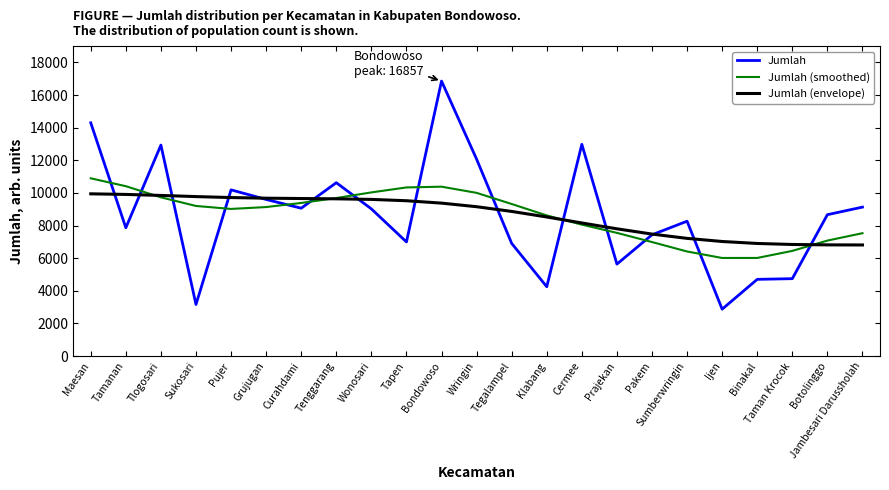

What is the minimum value for Jumlah?

2874